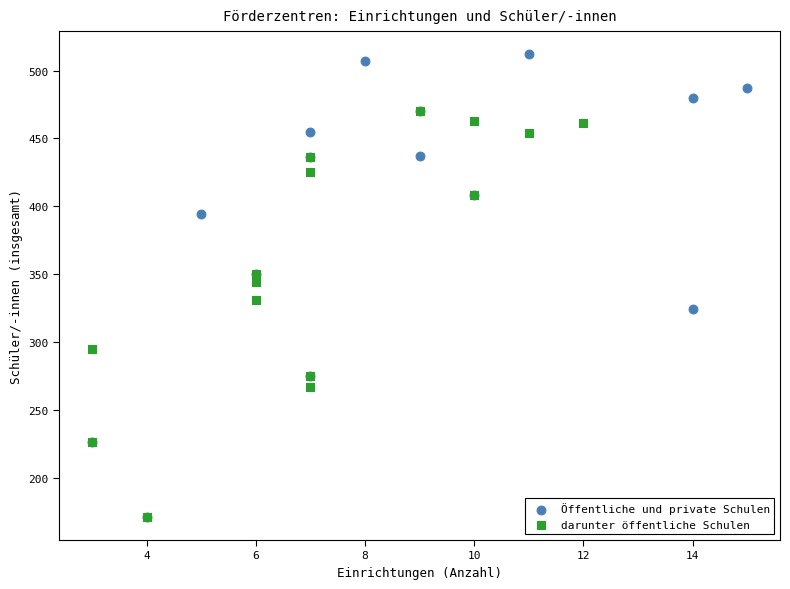

Which series has the widest spread of Y values?

Öffentliche und private Schulen